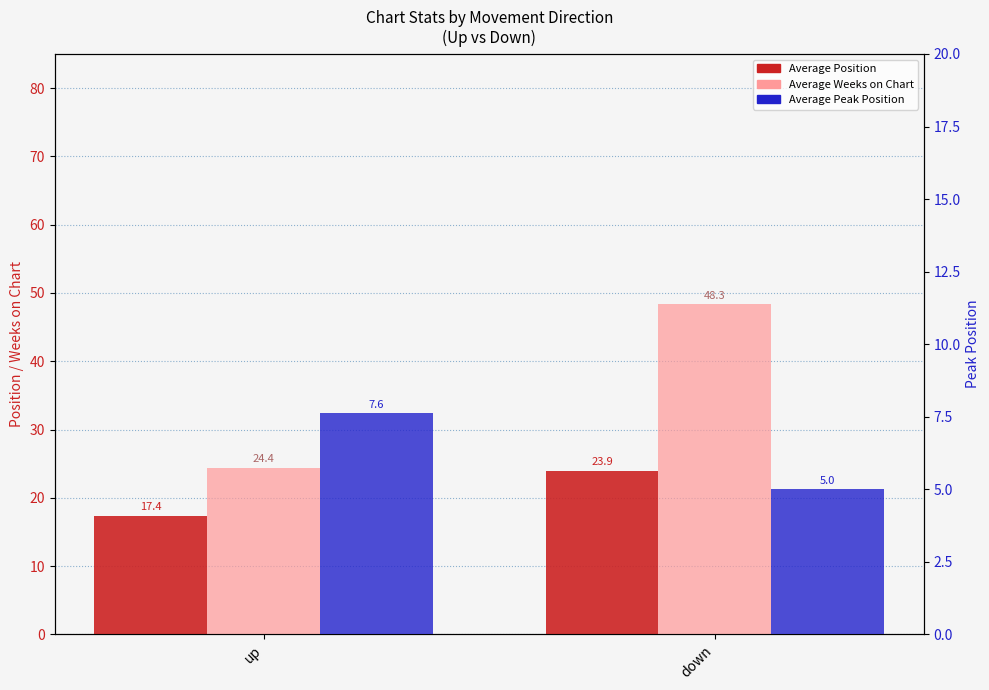

What is the sum of all Average Weeks on Chart values?

72.7